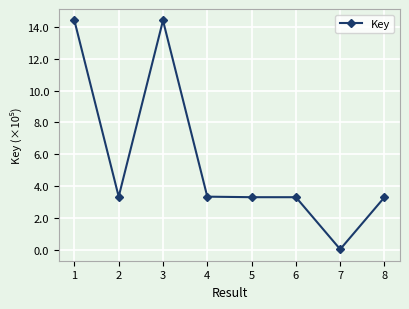

Reading right to left, list all the values displayed in this chart.

332297	6581	332453	332508	335869	1438599	335861	1438621